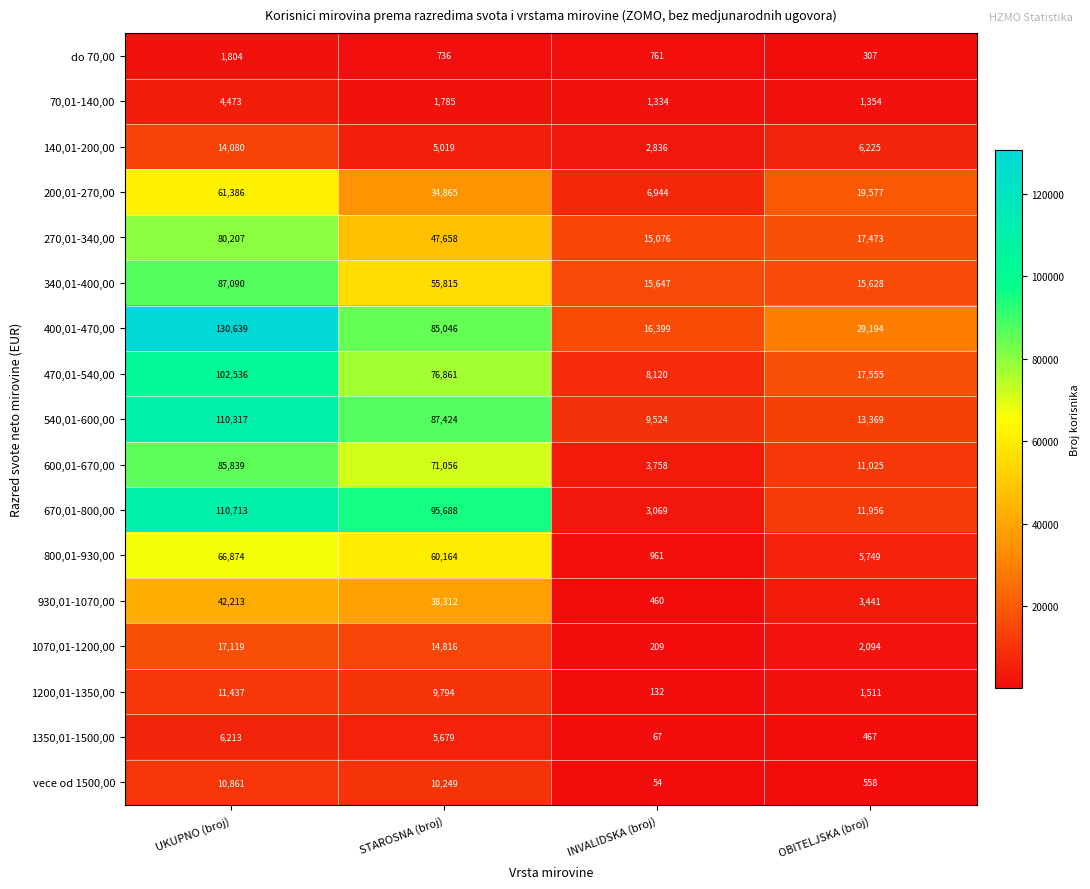

At OBITELJSKA (broj), list the series in order from largest to smallest.

400,01-470,00, 200,01-270,00, 470,01-540,00, 270,01-340,00, 340,01-400,00, 540,01-600,00, 670,01-800,00, 600,01-670,00, 140,01-200,00, 800,01-930,00, 930,01-1070,00, 1070,01-1200,00, 1200,01-1350,00, 70,01-140,00, vece od 1500,00, 1350,01-1500,00, do 70,00